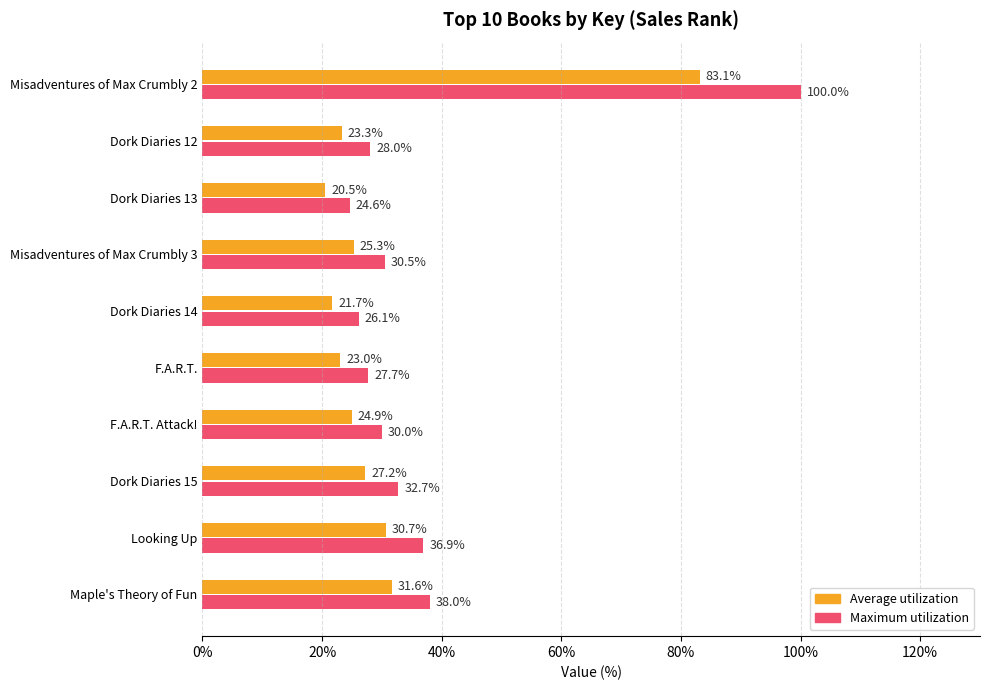

At which category is the sum across all series the highest?

Misadventures of Max Crumbly 2